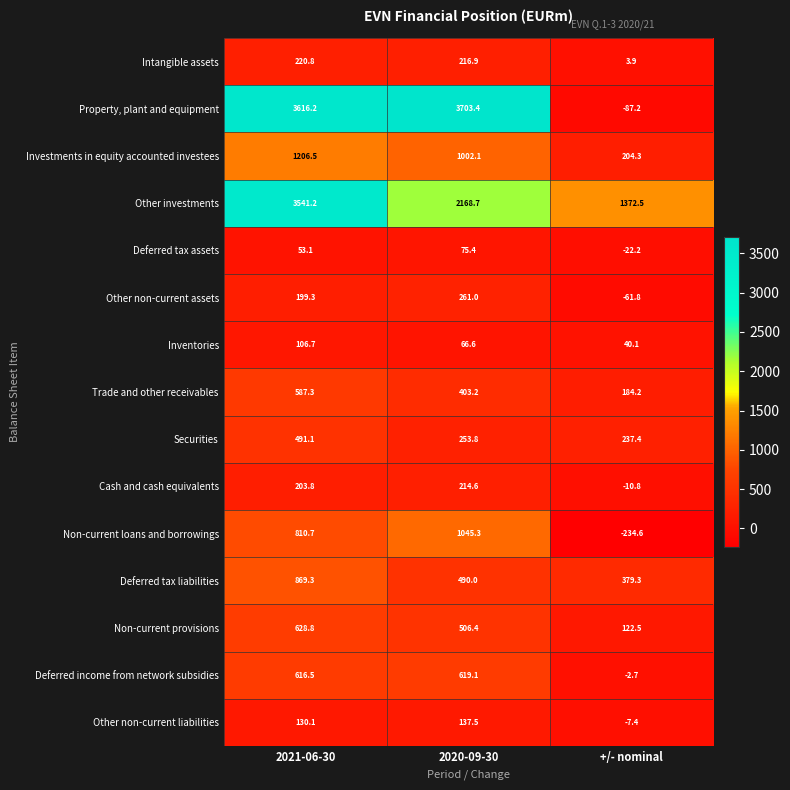

Which series has the largest total across all categories?

Property, plant and equipment